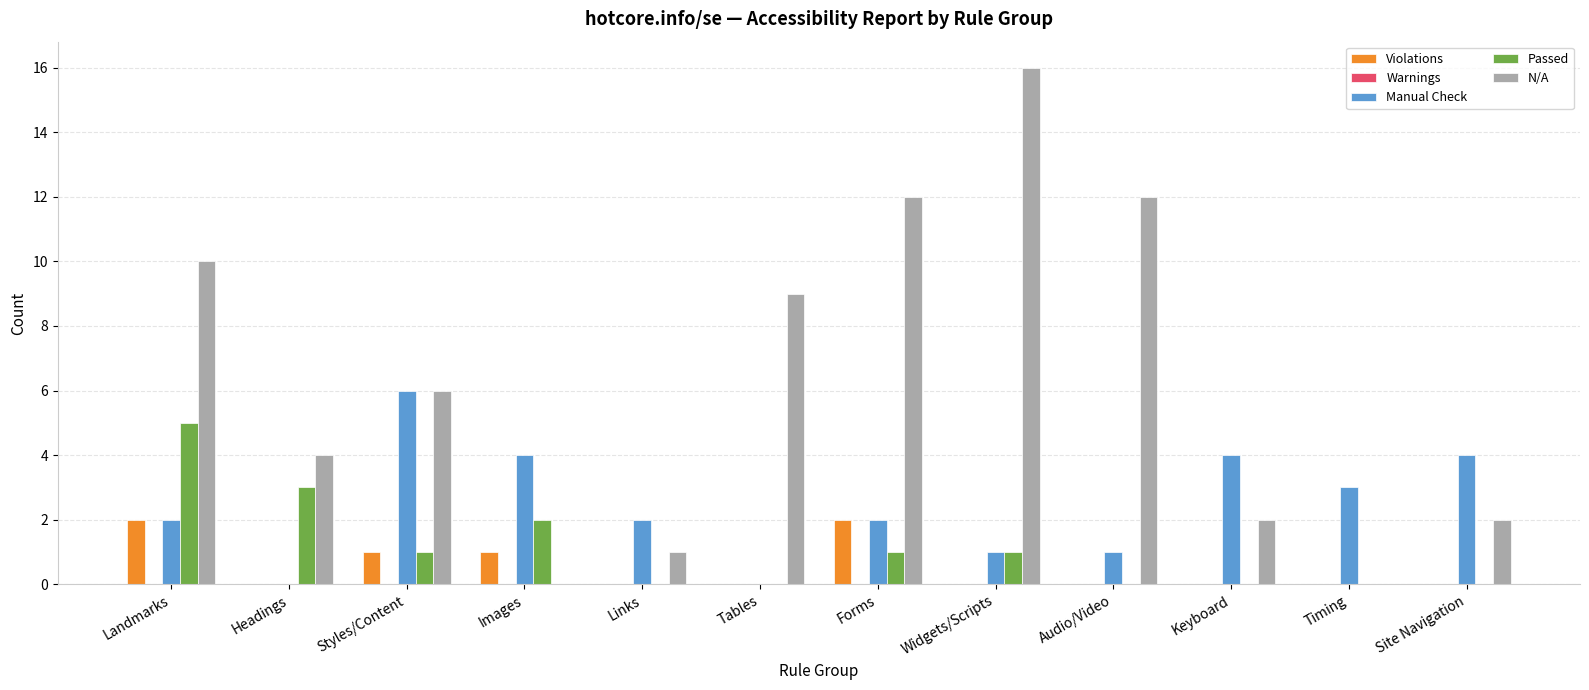

True or false: Violations has a value of 1 at Forms.

False